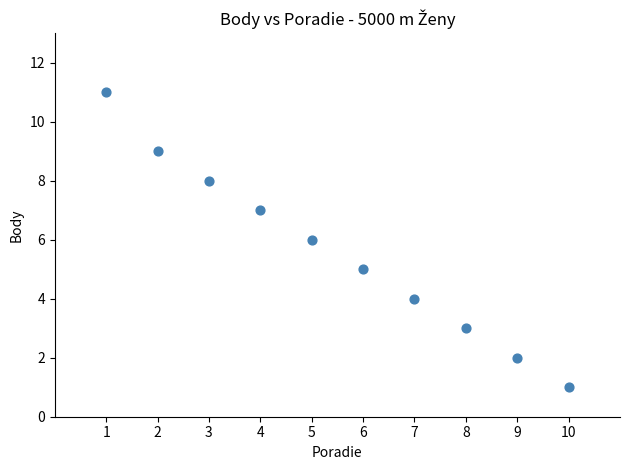

What is the average Y value?

6